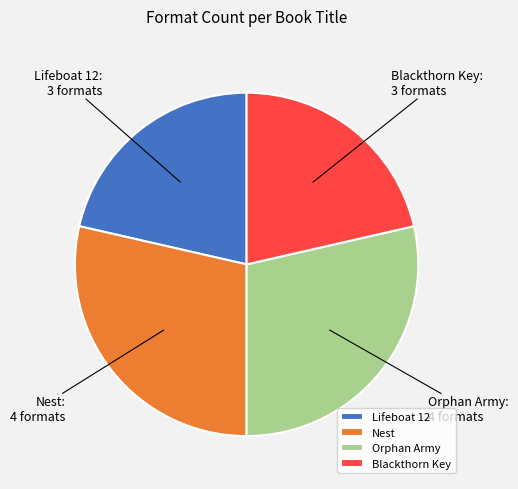

Is there a majority slice in this chart?

No